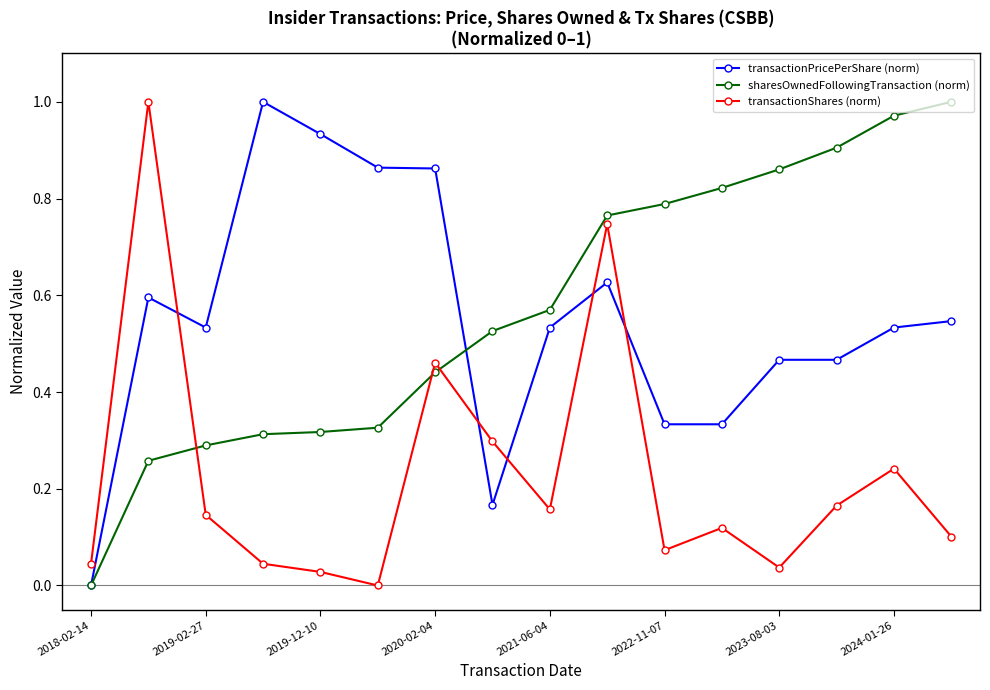

After their last crossing, which series has the higher values: transactionShares (norm) or sharesOwnedFollowingTransaction (norm)?

sharesOwnedFollowingTransaction (norm)